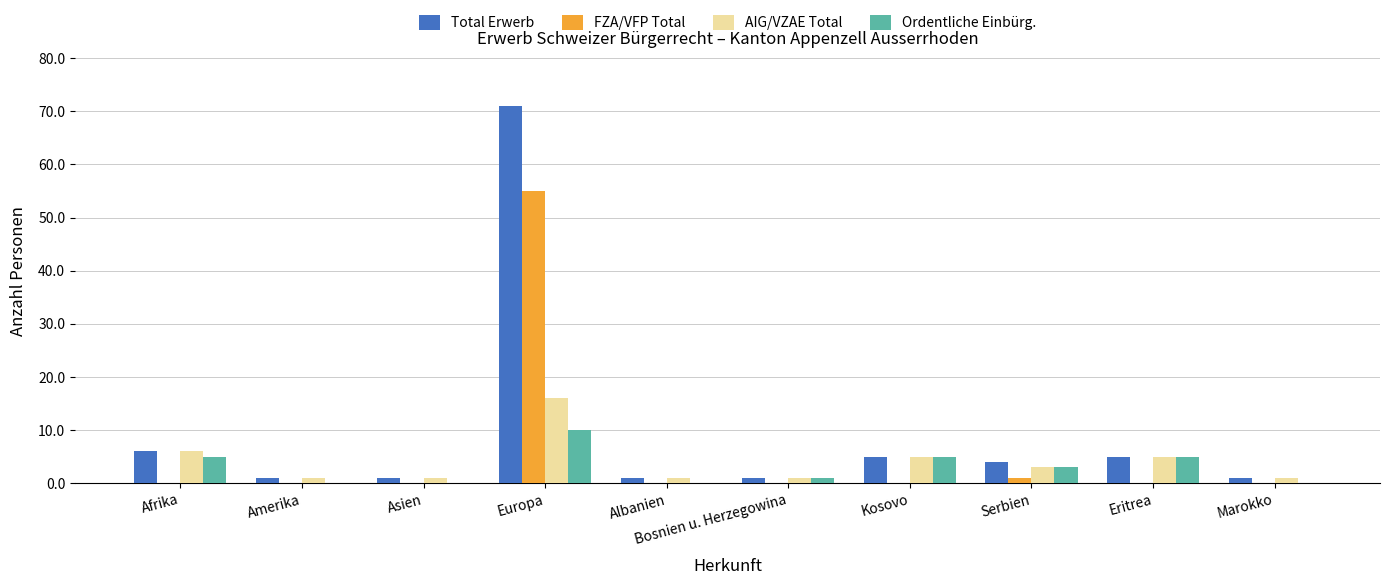

What value does the Total Erwerb series have at Bosnien u. Herzegowina?

1